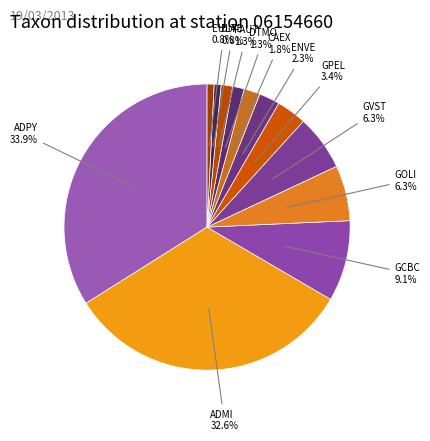

Count the number of slices in the pie.

12